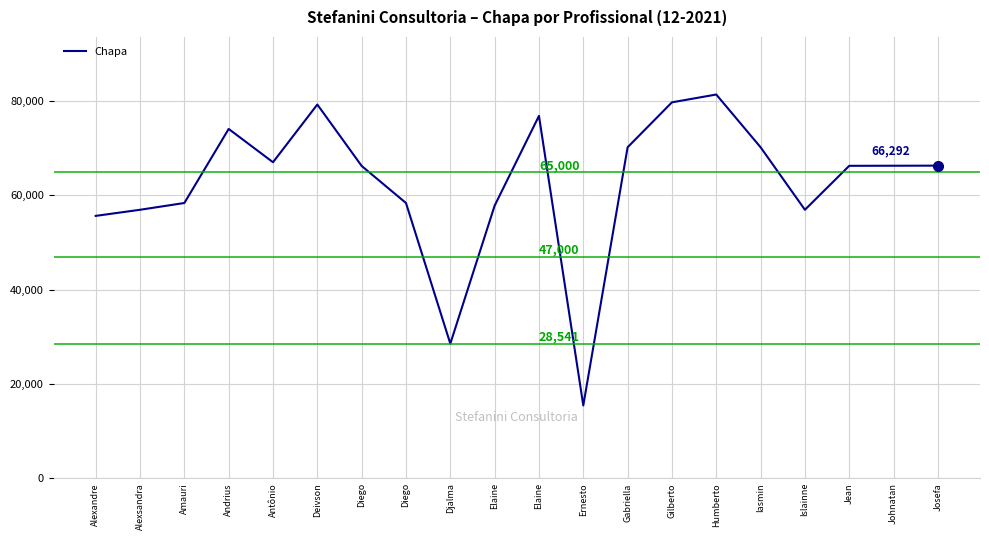

Does the chart have visible grid lines?

Yes